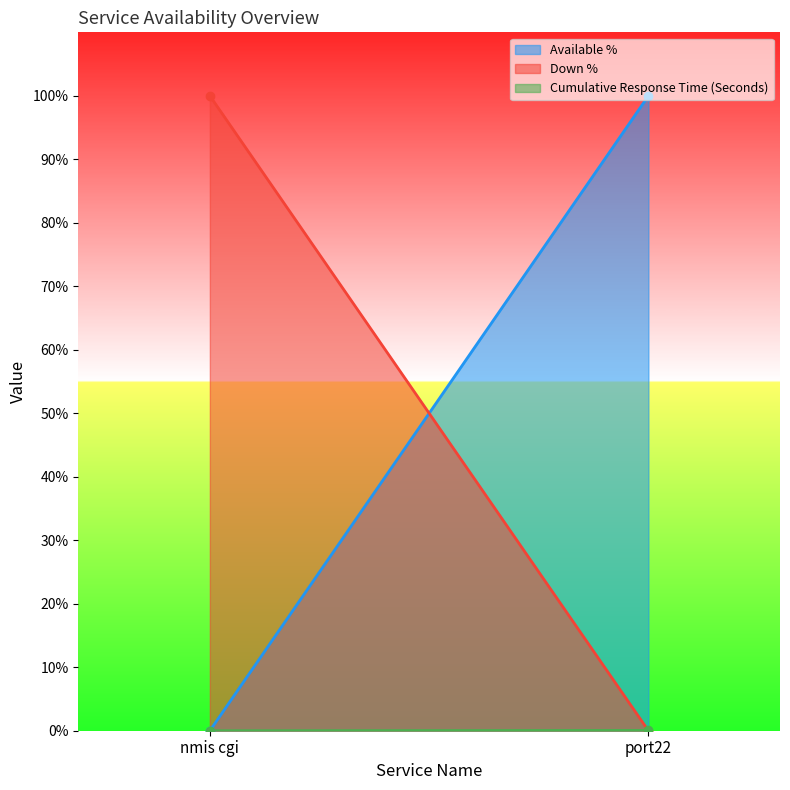

What is the label of the 2nd point from the right?

nmis cgi